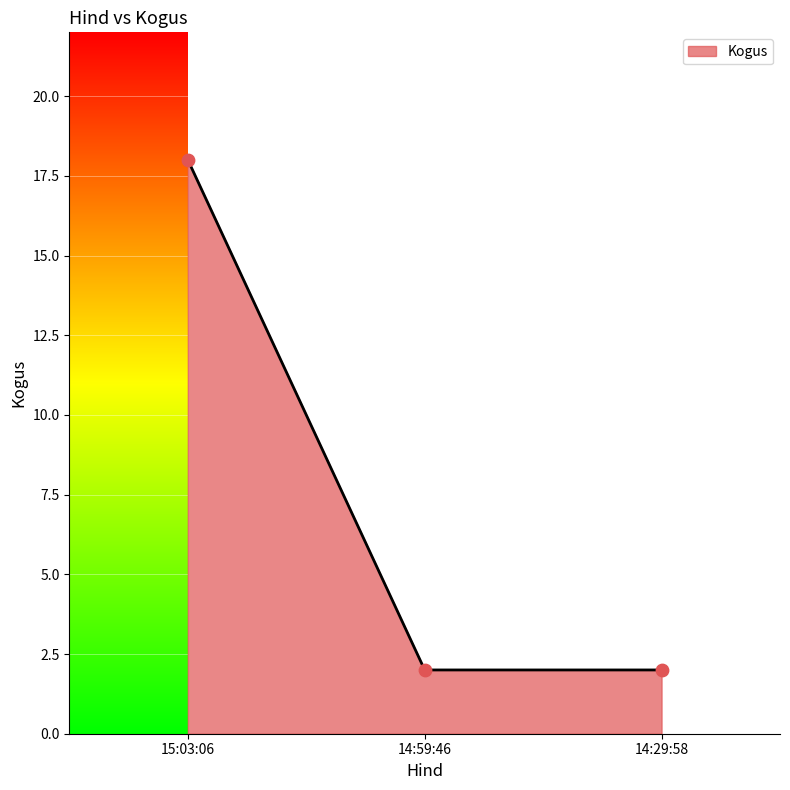

Approximately how many times larger is the value at 14:59:46 compared to 14:29:58?

1.0